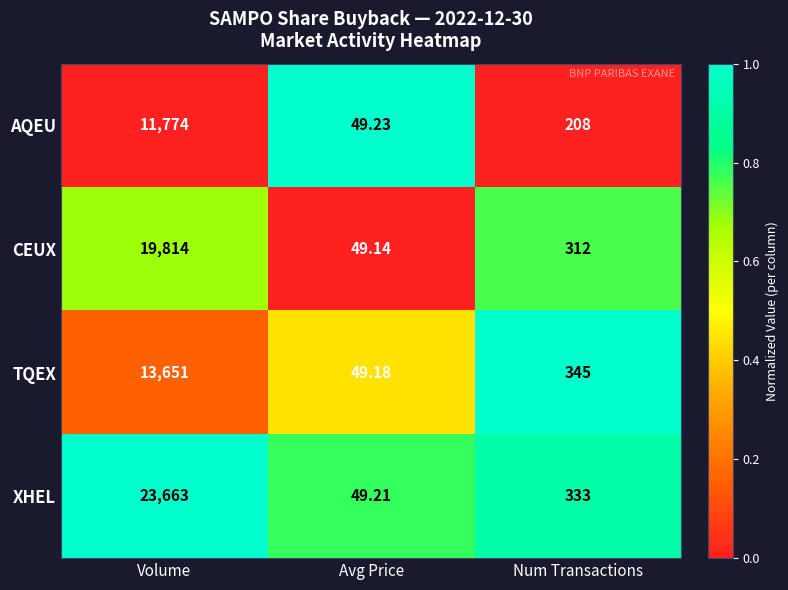

Is the value of CEUX at Num Transactions greater than the value of TQEX at Avg Price?

Yes